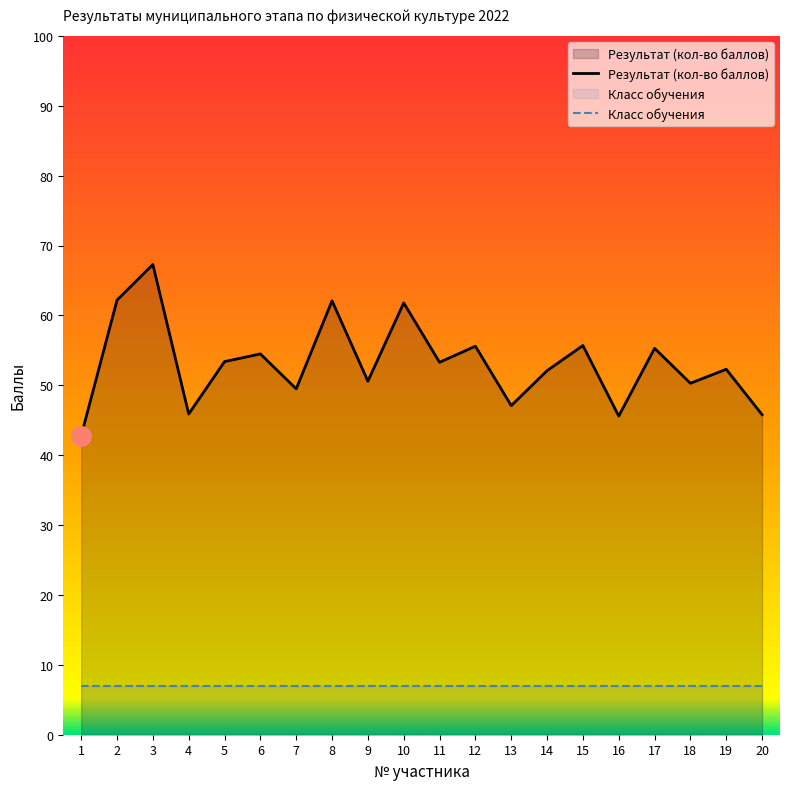

At which label is Класс обучения closest to 7?

1